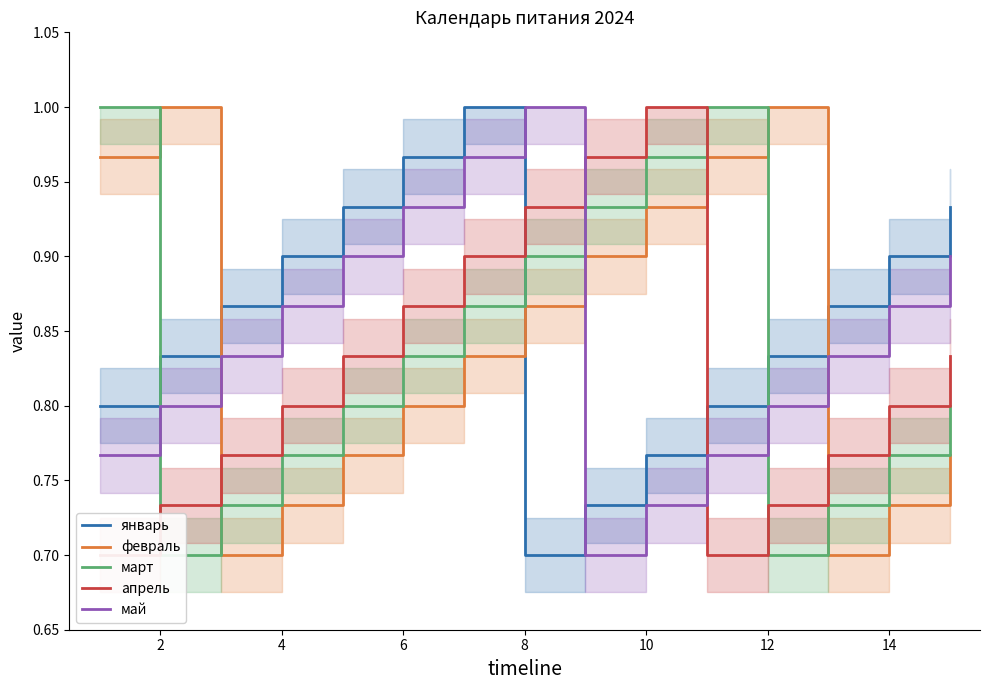

In январь, how many points are higher than both neighbors (excluding endpoints)?

1